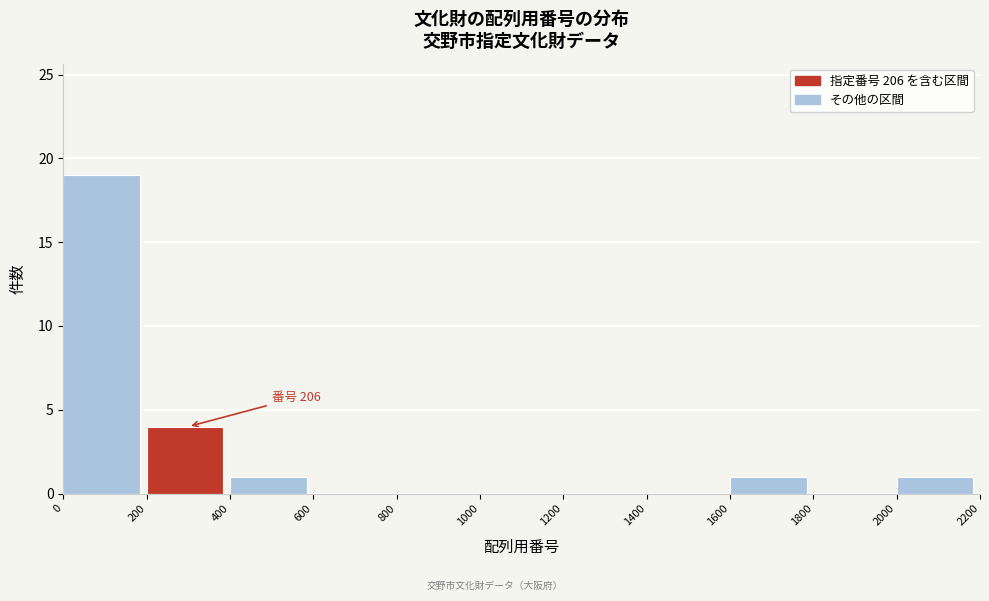

Which range on the x-axis has the tallest bar?

0 to 200